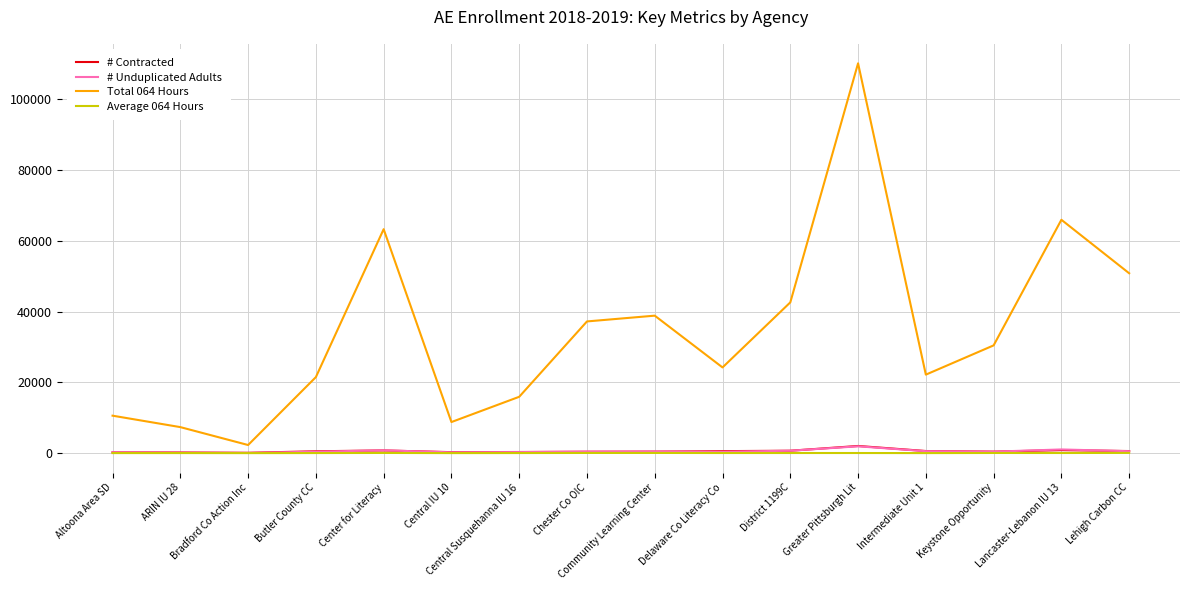

Is the value of Total 064 Hours at Intermediate Unit 1 greater than the value of # Contracted at Keystone Opportunity?

Yes